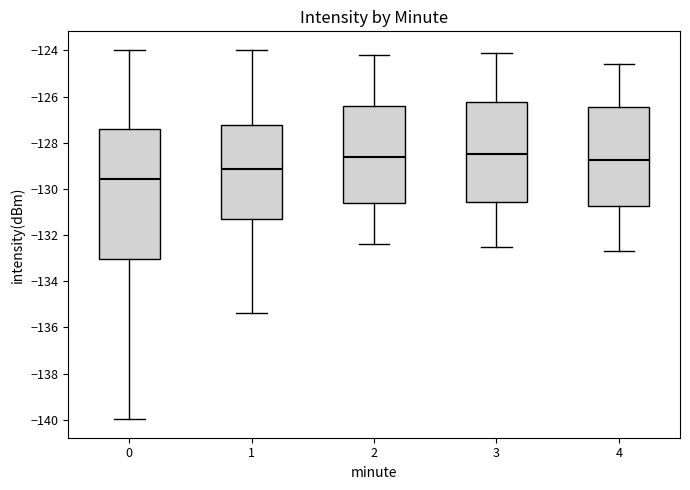

Comparing the boxes themselves (not the whiskers), which one is the tallest?

0